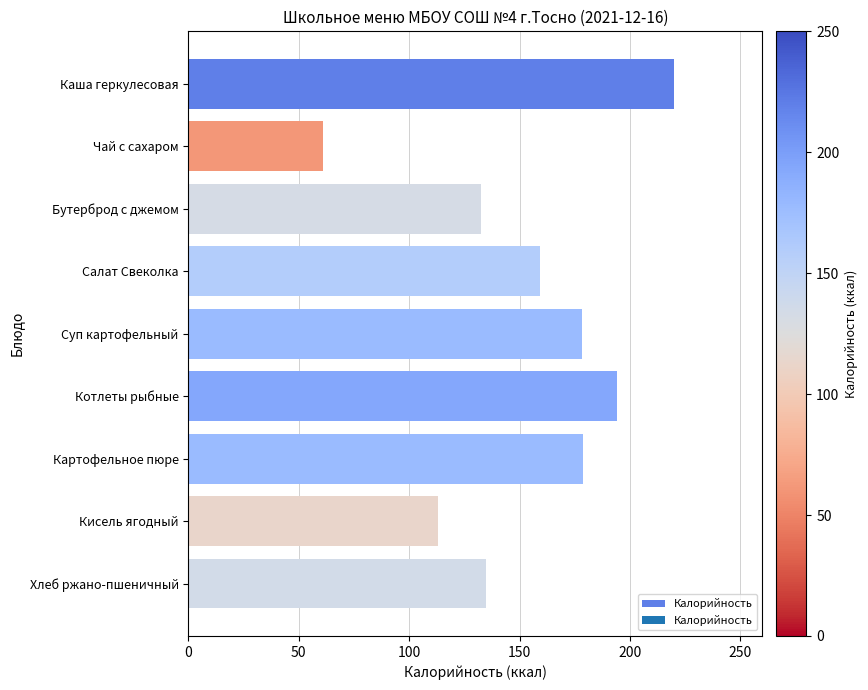

How many bars are there in total?

9